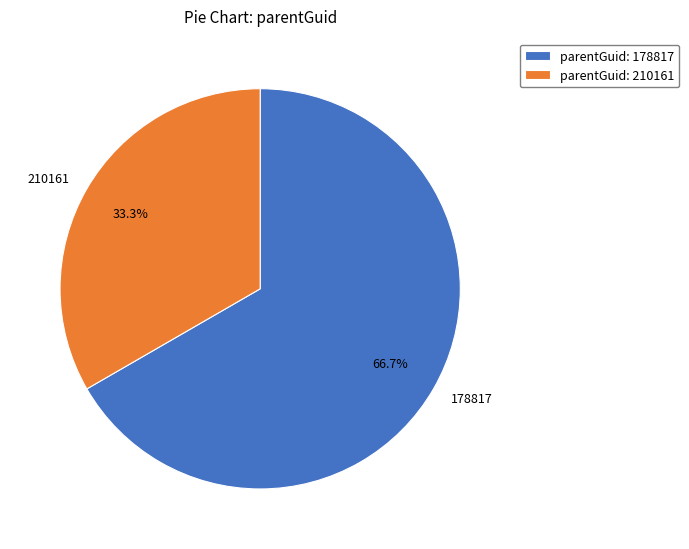

Is the sum of 210161 and 178817 greater than half?

Yes